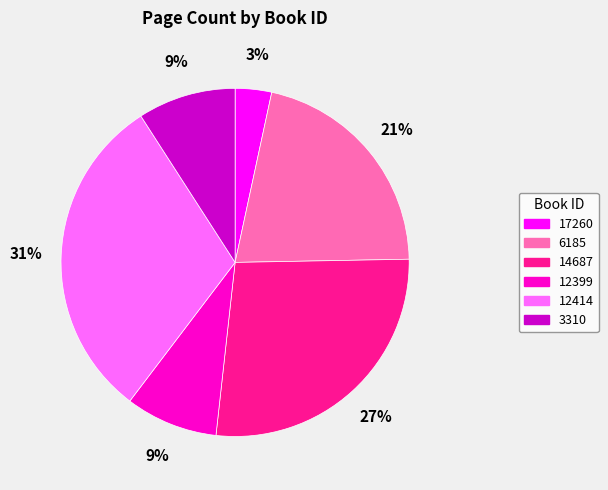

Does 12399 represent more than half of the total?

No